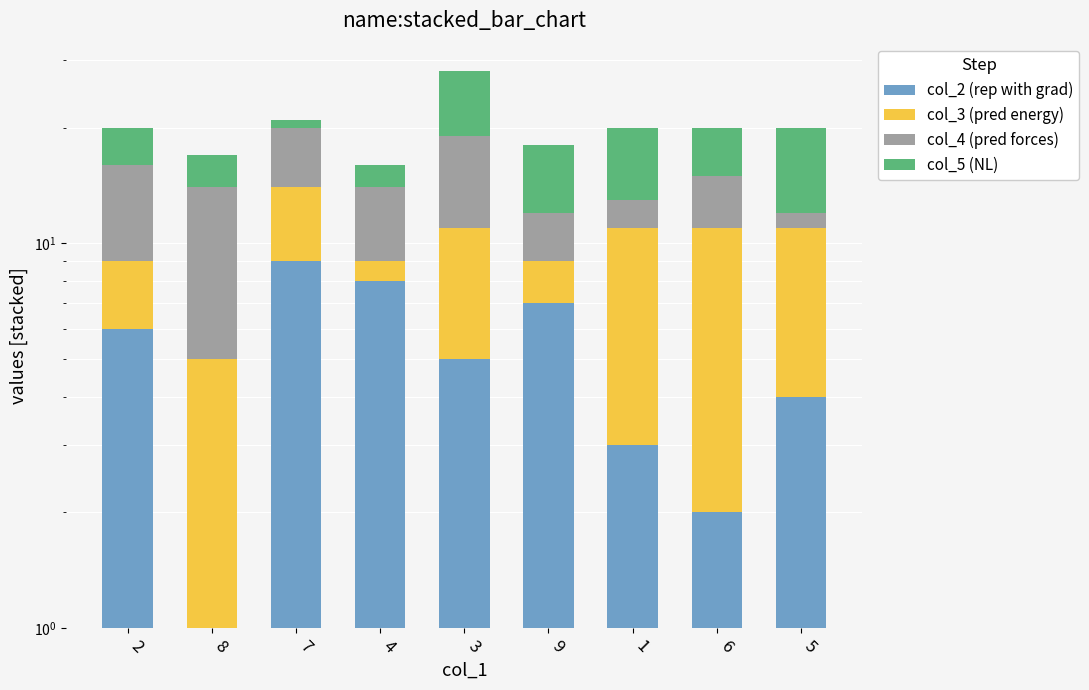

What is the value of the col_5 (NL) bar at the 6th from the left?

6